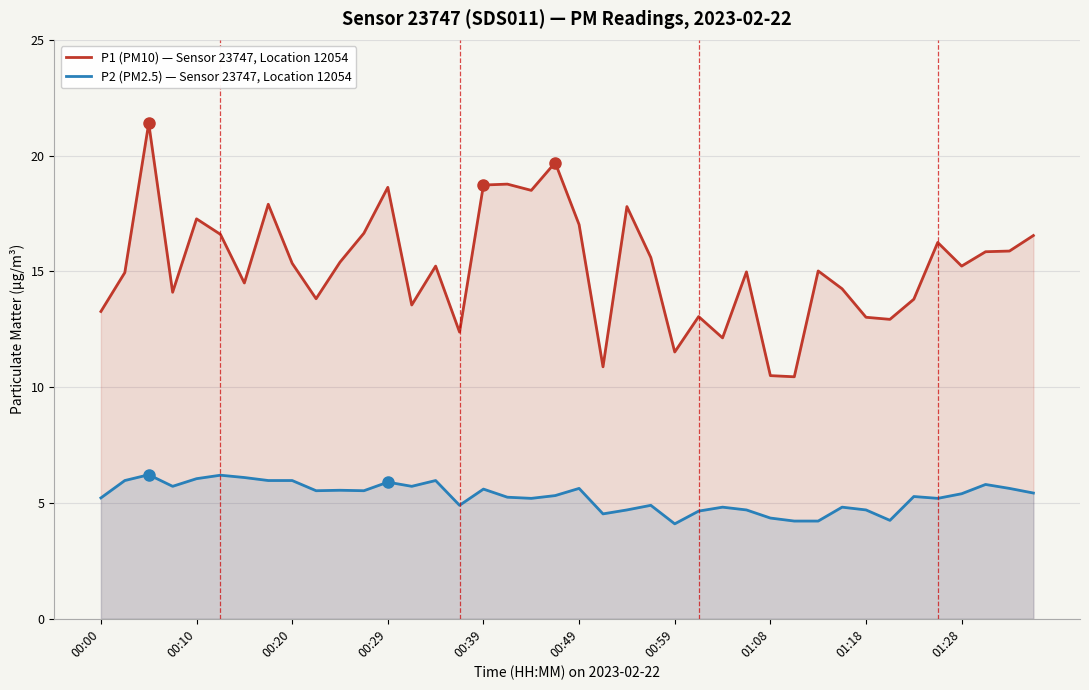

The value of P2 (PM2.5) — Sensor 23747, Location 12054 at 00:20 is 6.0. True or false?

True